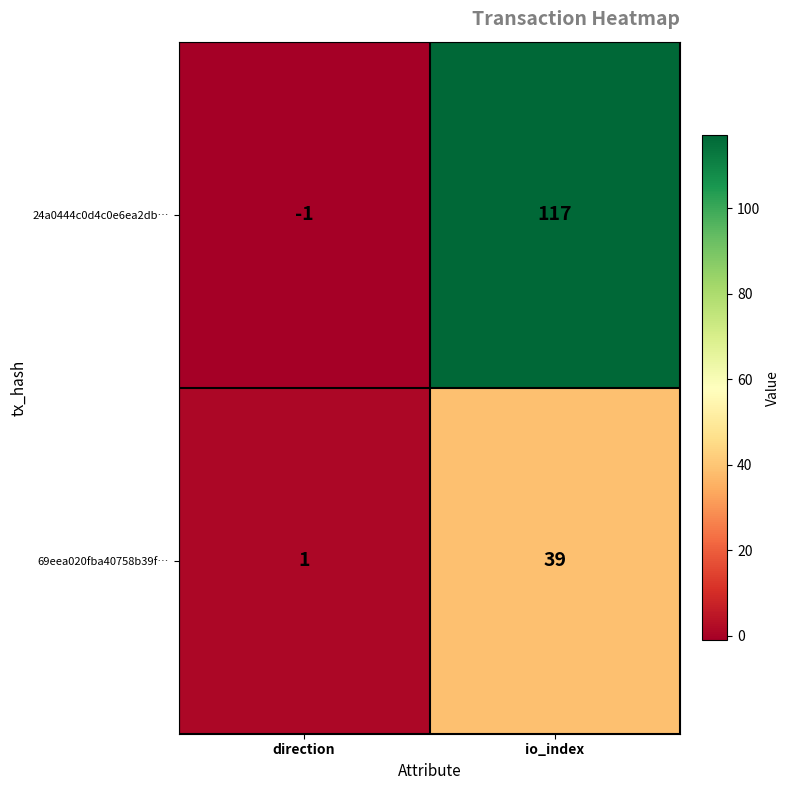

How many distinct data groups are displayed?

2